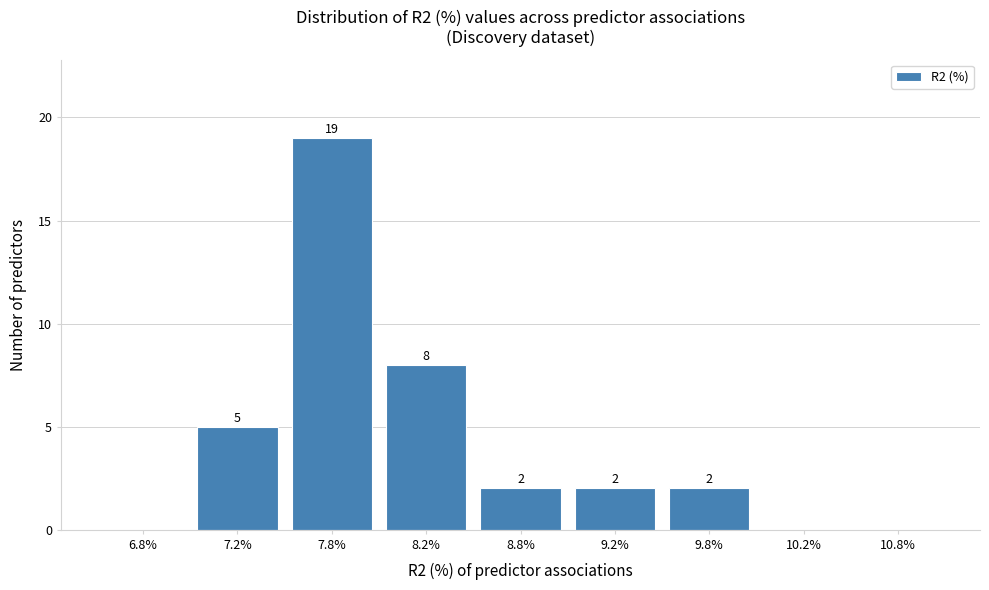

Reading left to right, extract all data points from this chart.

6.8%=0	7.2%=5	7.8%=19	8.2%=8	8.8%=2	9.2%=2	9.8%=2	10.2%=0	10.8%=0